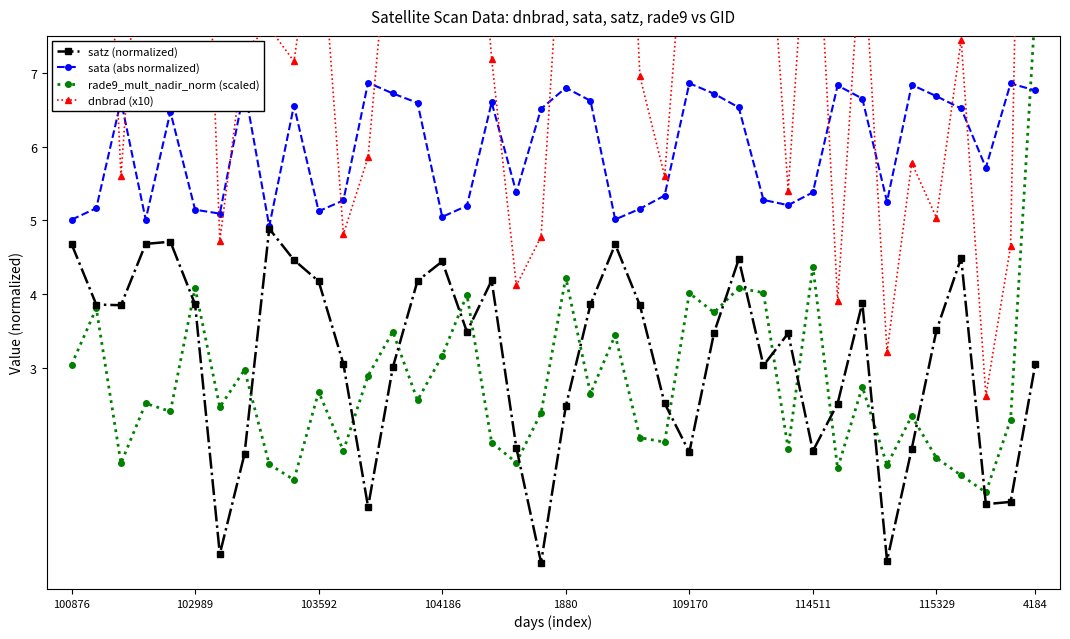

What is the greatest value displayed?

21.7